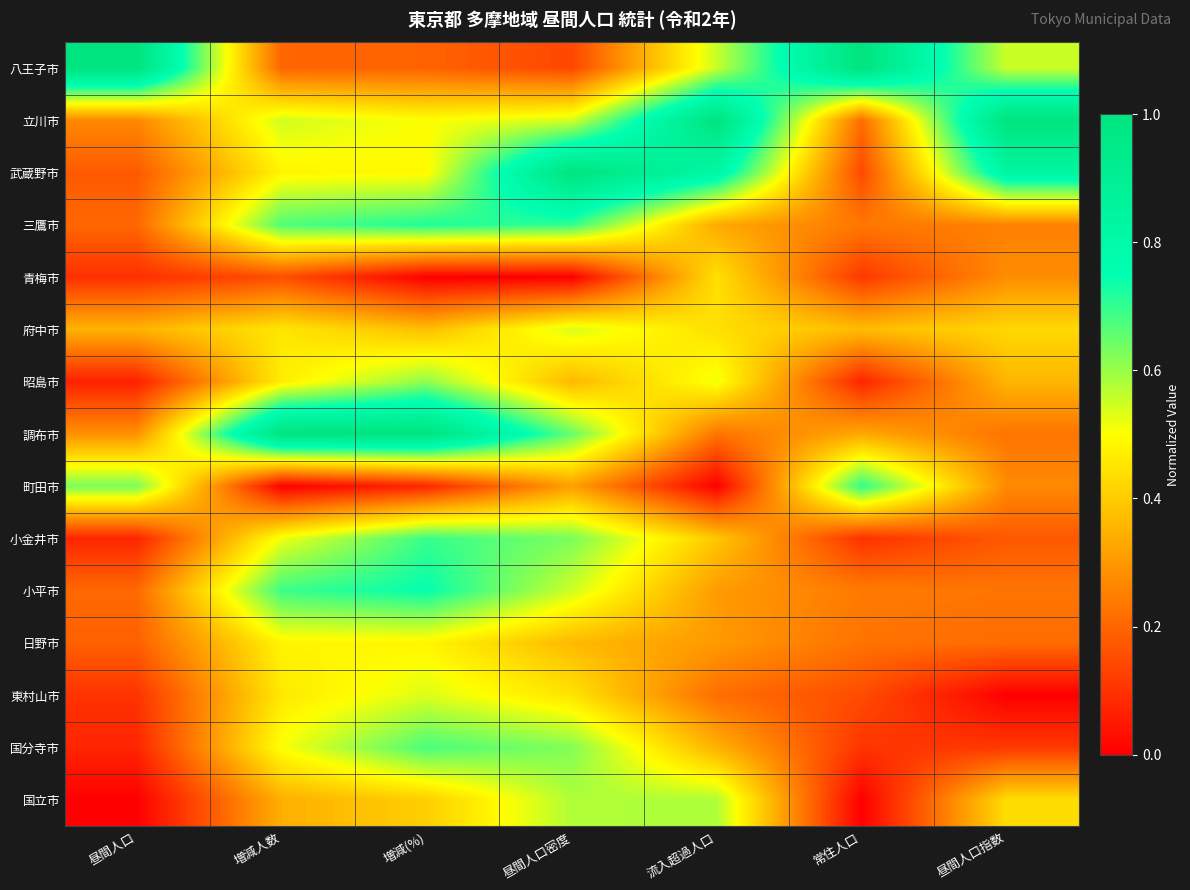

What is the spread (max minus min) of values at 流入超過人口?

1.0